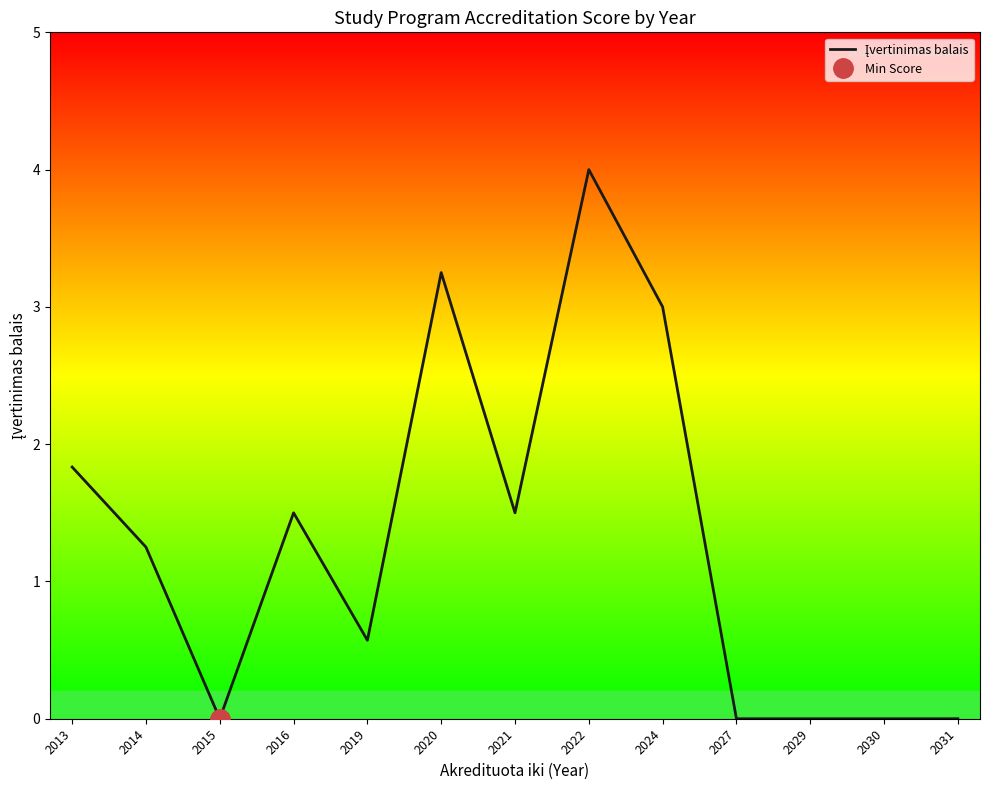

Approximately how many times larger is the value at 2014 compared to 2013?

0.7